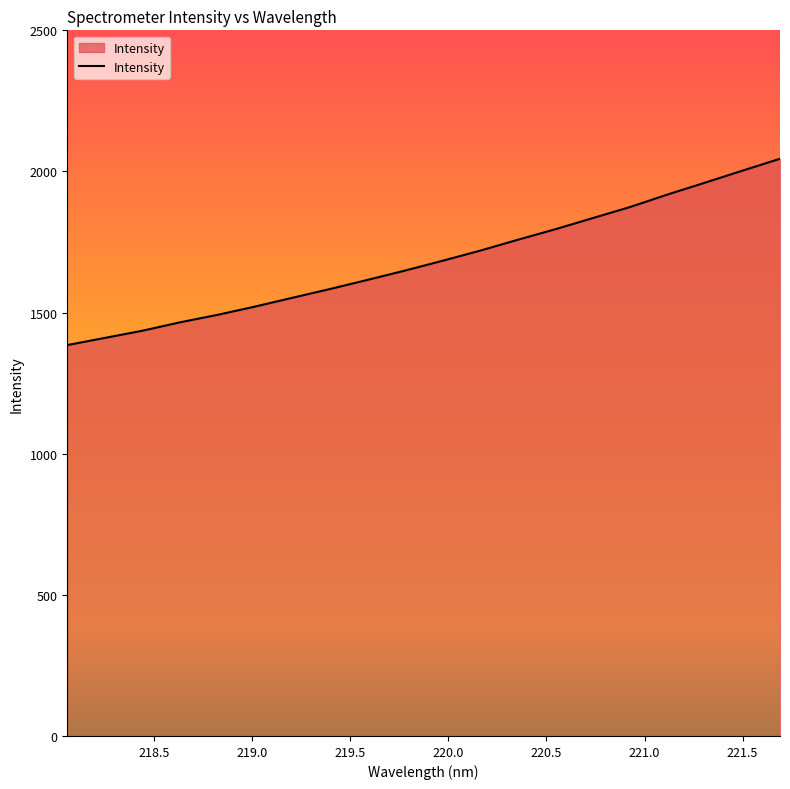

What is the difference between the maximum and minimum values?

660.0